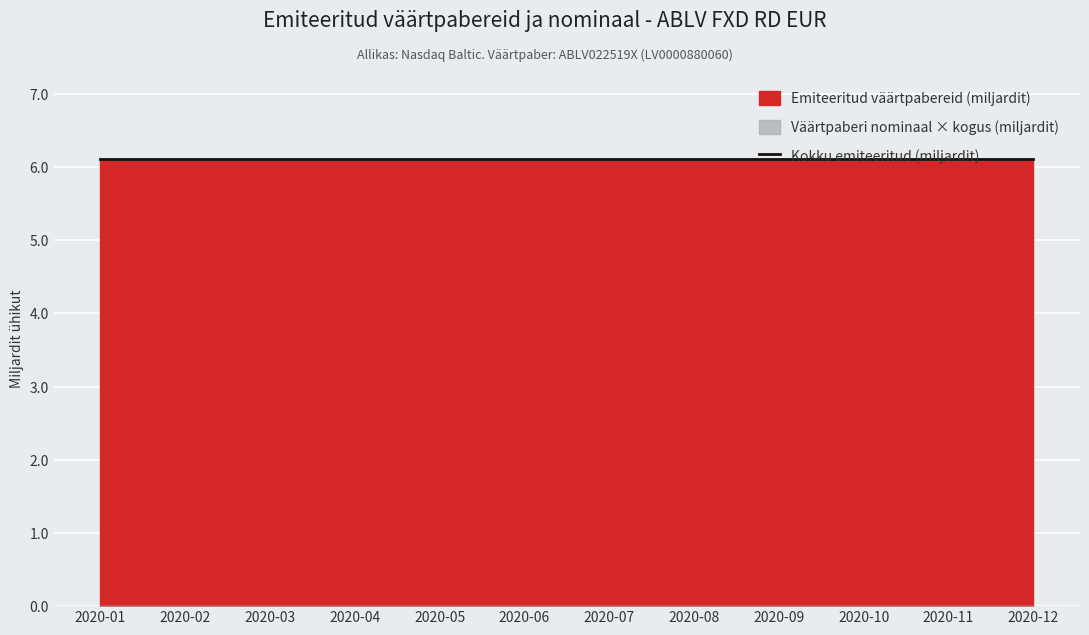

What is the greatest value displayed?

6104382980.0